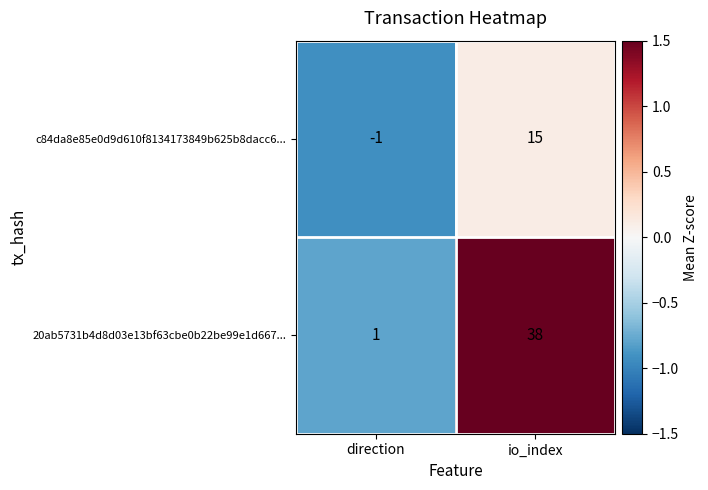

How many categories are shown in the chart?

2